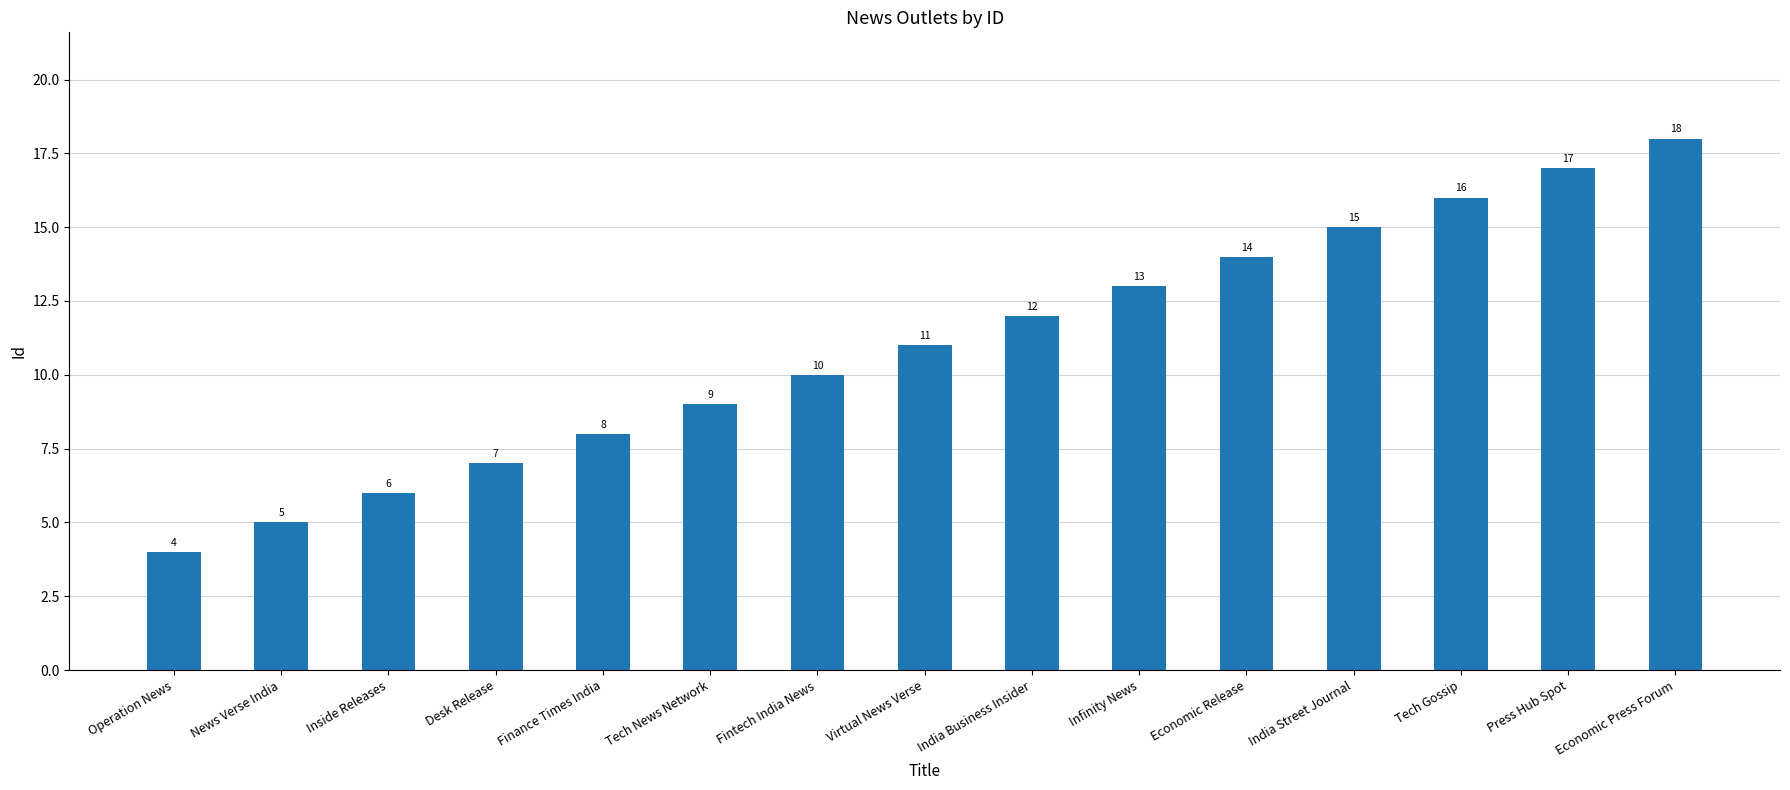

What value does the data have at India Business Insider?

12